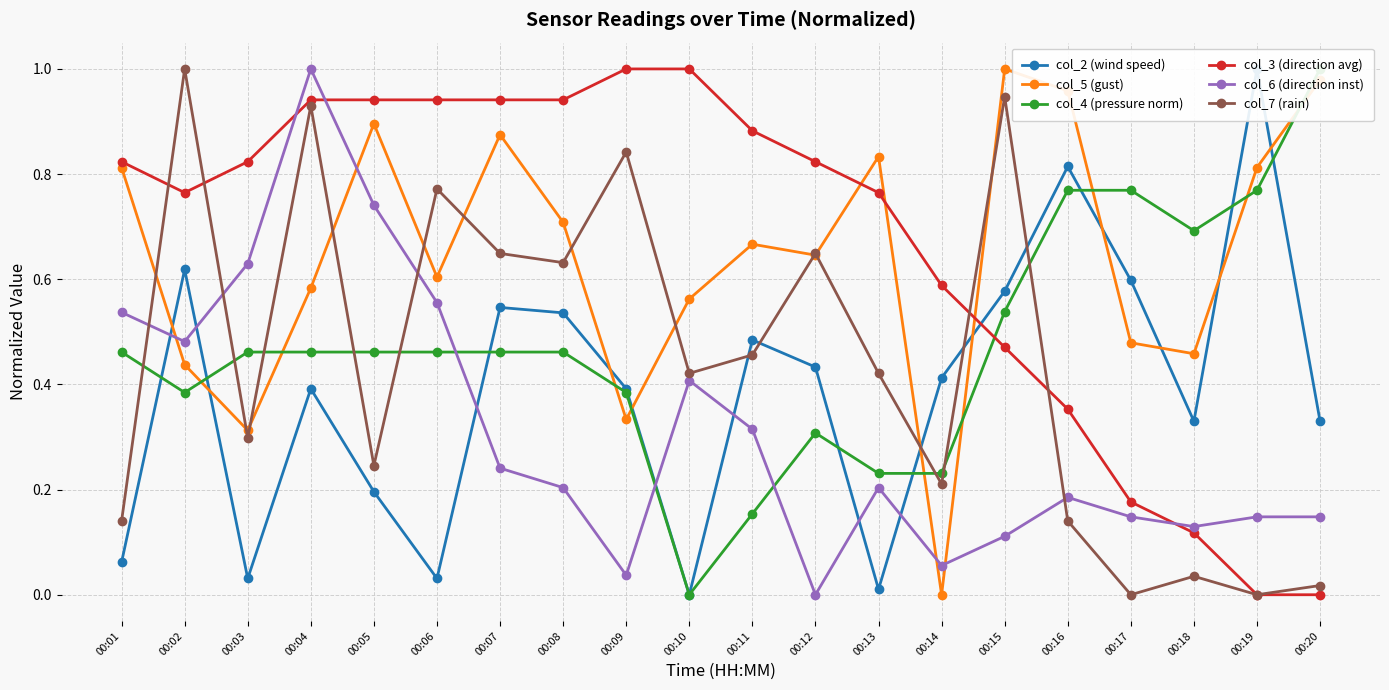

Rank the series by their maximum value, from lowest to highest.

col_2 (wind speed), col_5 (gust), col_4 (pressure norm), col_3 (direction avg), col_6 (direction inst), col_7 (rain)